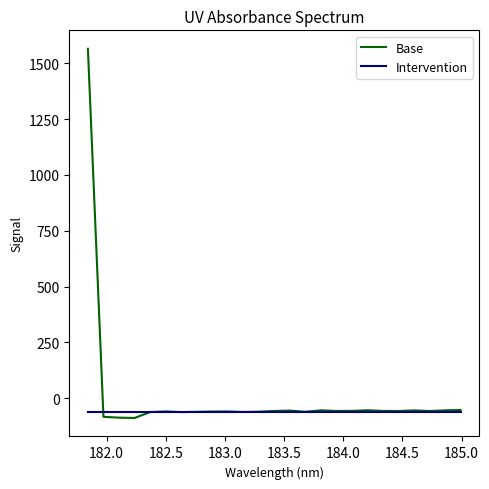

At how many categories does at least one series exceed 743?

1